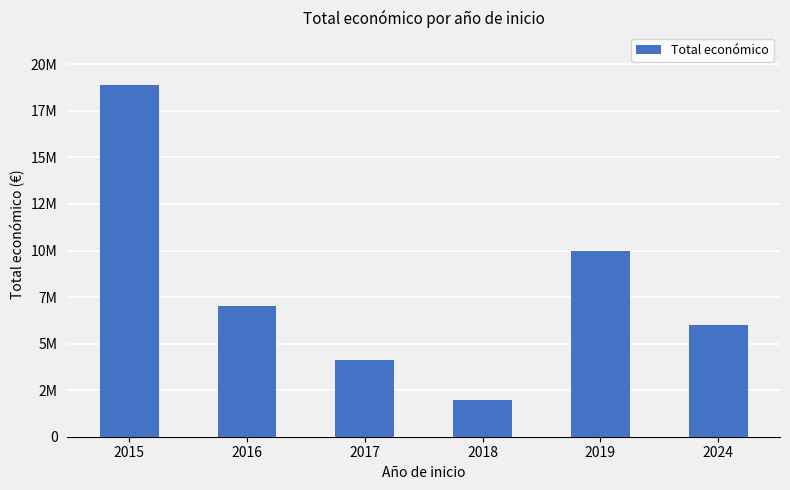

At which category does the chart reach its minimum across all series?

2018